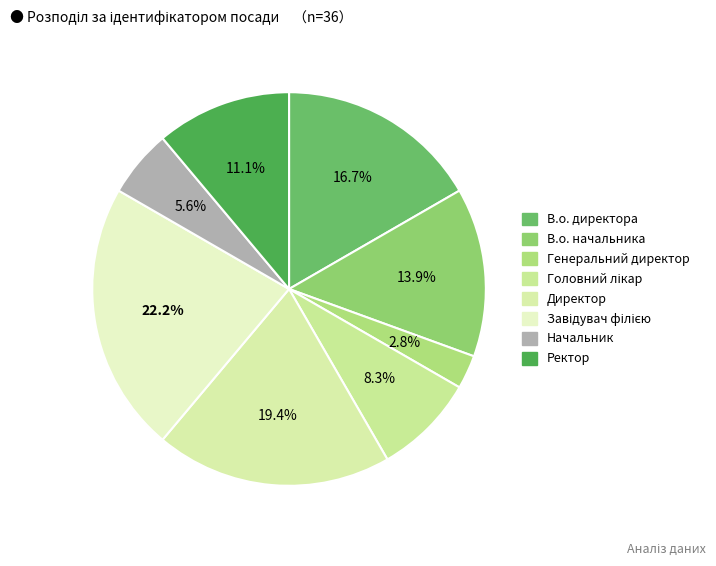

True or false: В.о. начальника accounts for 23% of the total.

False